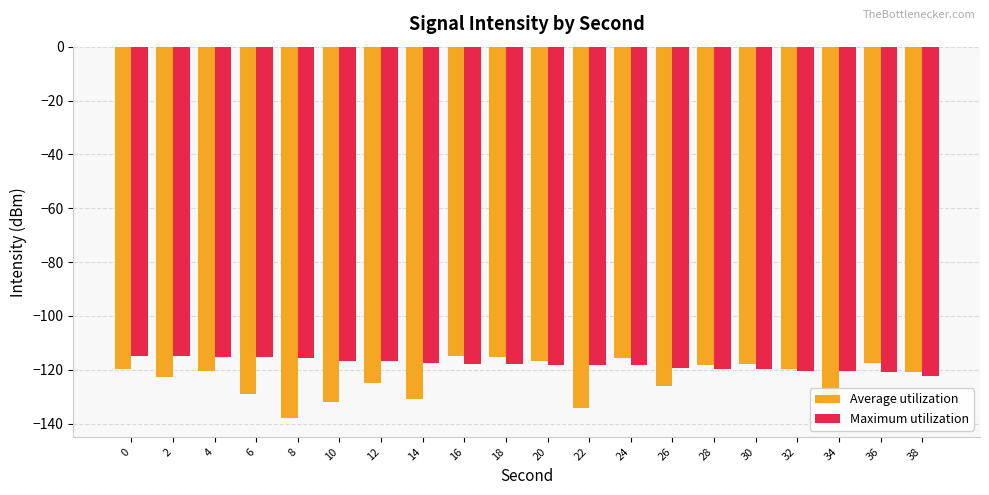

At which label does Maximum utilization reach its minimum?

38